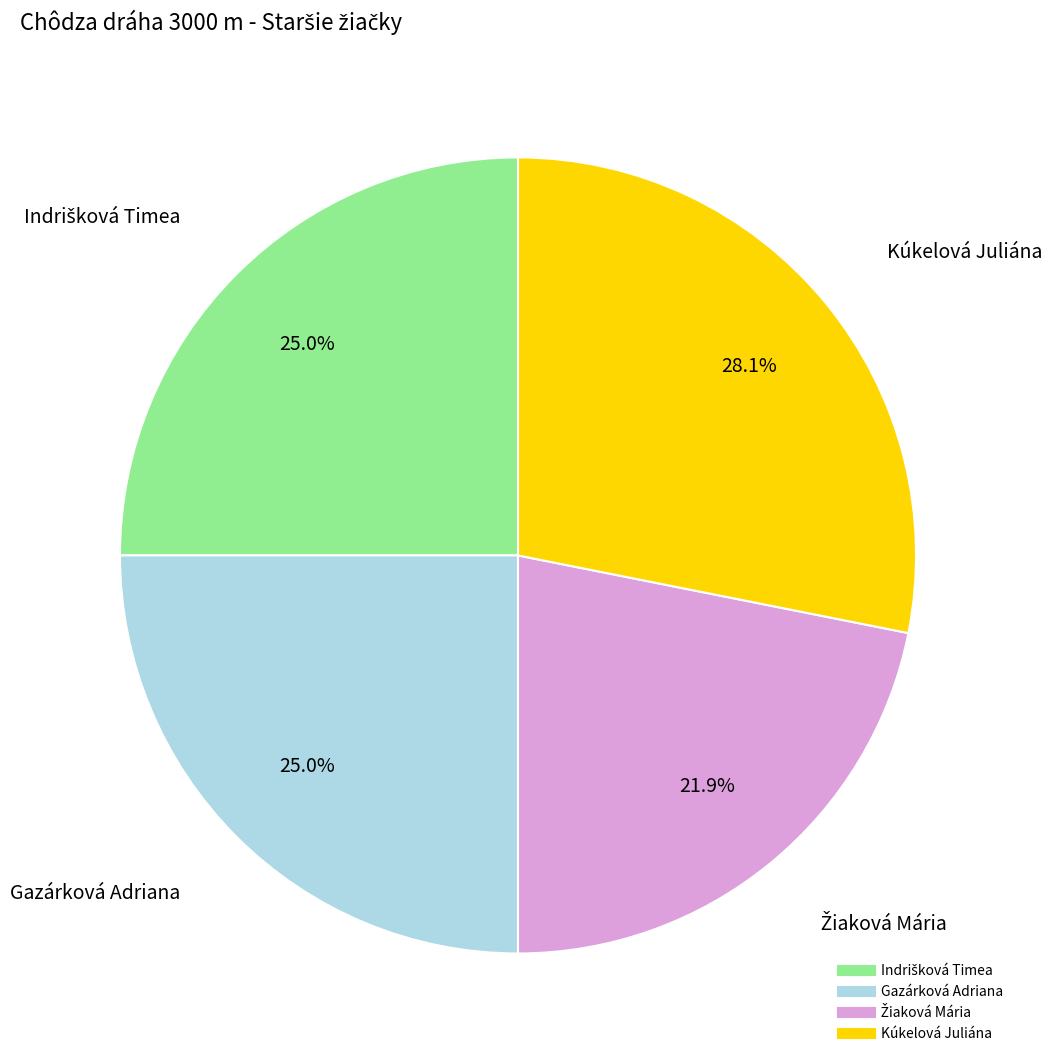

How many slices are in this pie chart?

4